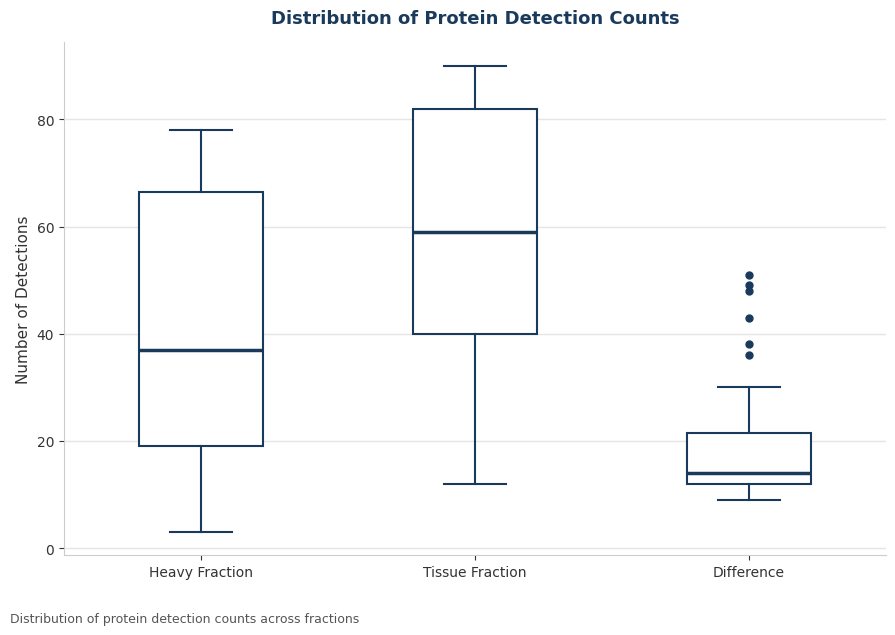

Which box is the tallest, from its lower edge to its upper edge?

Heavy Fraction